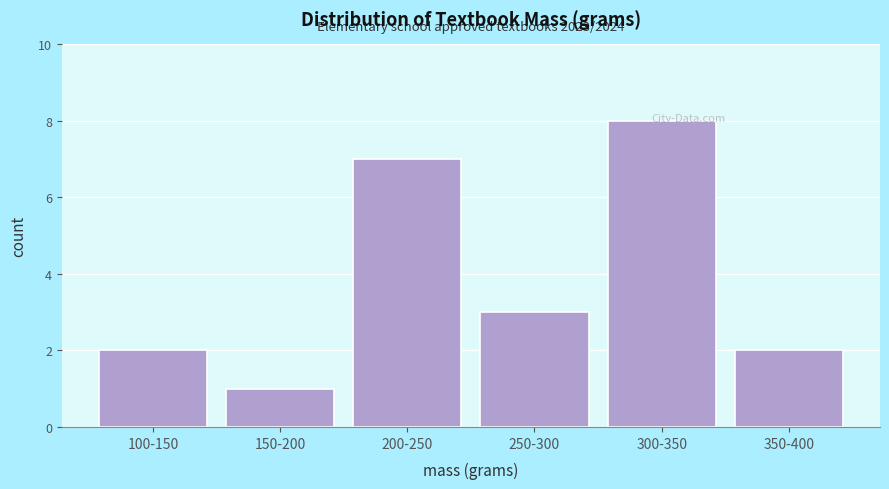

What position from the right is 300-350?

2